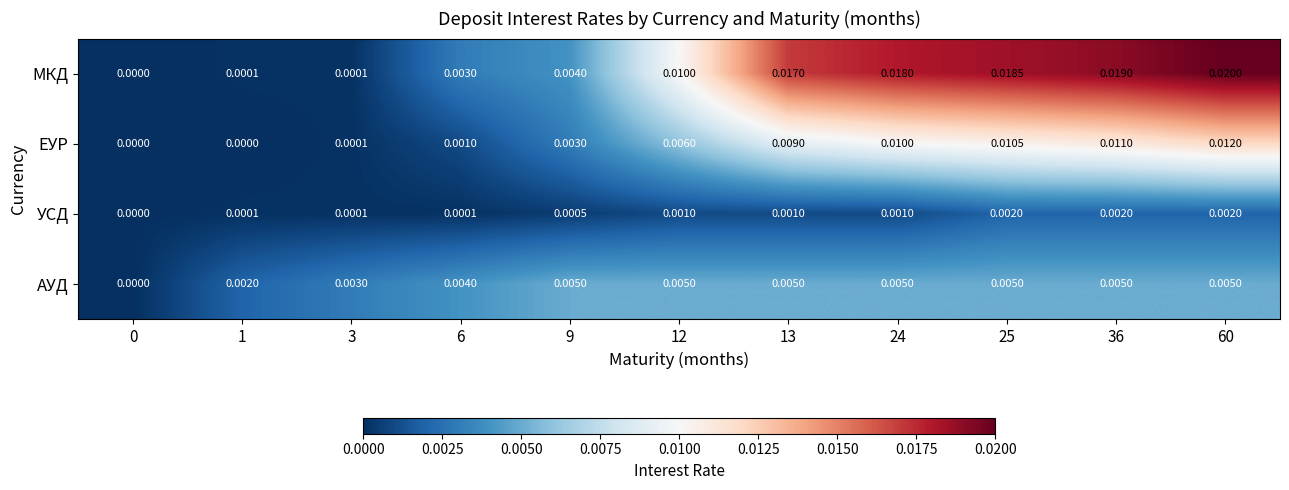

Which series has the widest spread of values?

МКД